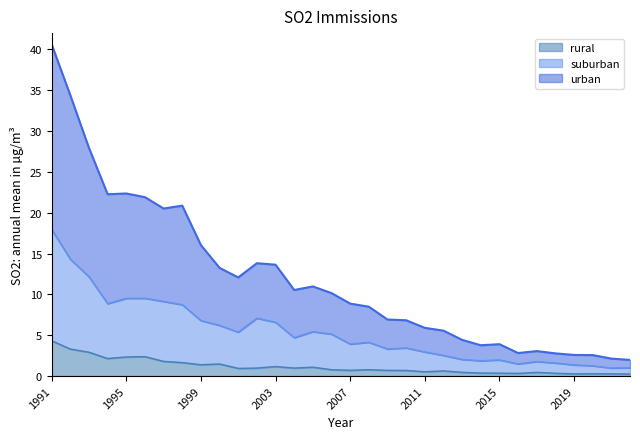

What is the value of the urban point at the 25th from the left?

3.9